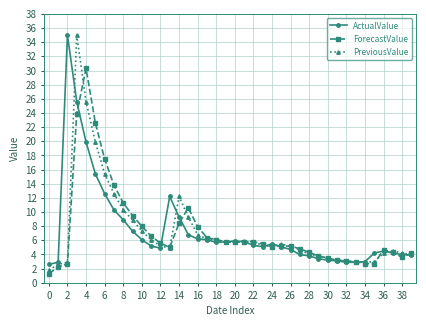

True or false: ForecastValue has more than 0 points higher than both neighbors.

True